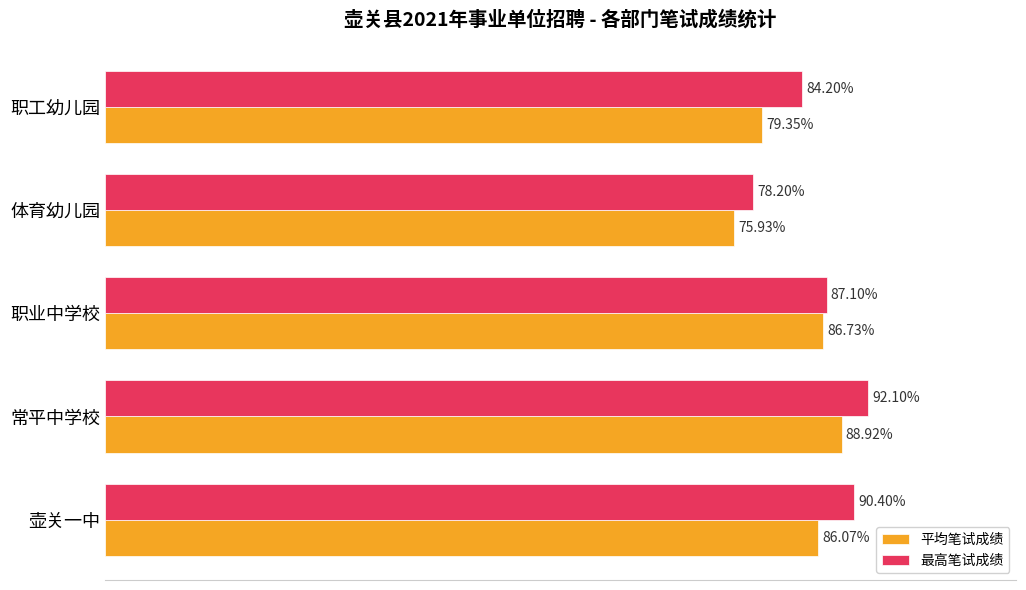

At which category does the chart reach its minimum across all series?

体育幼儿园